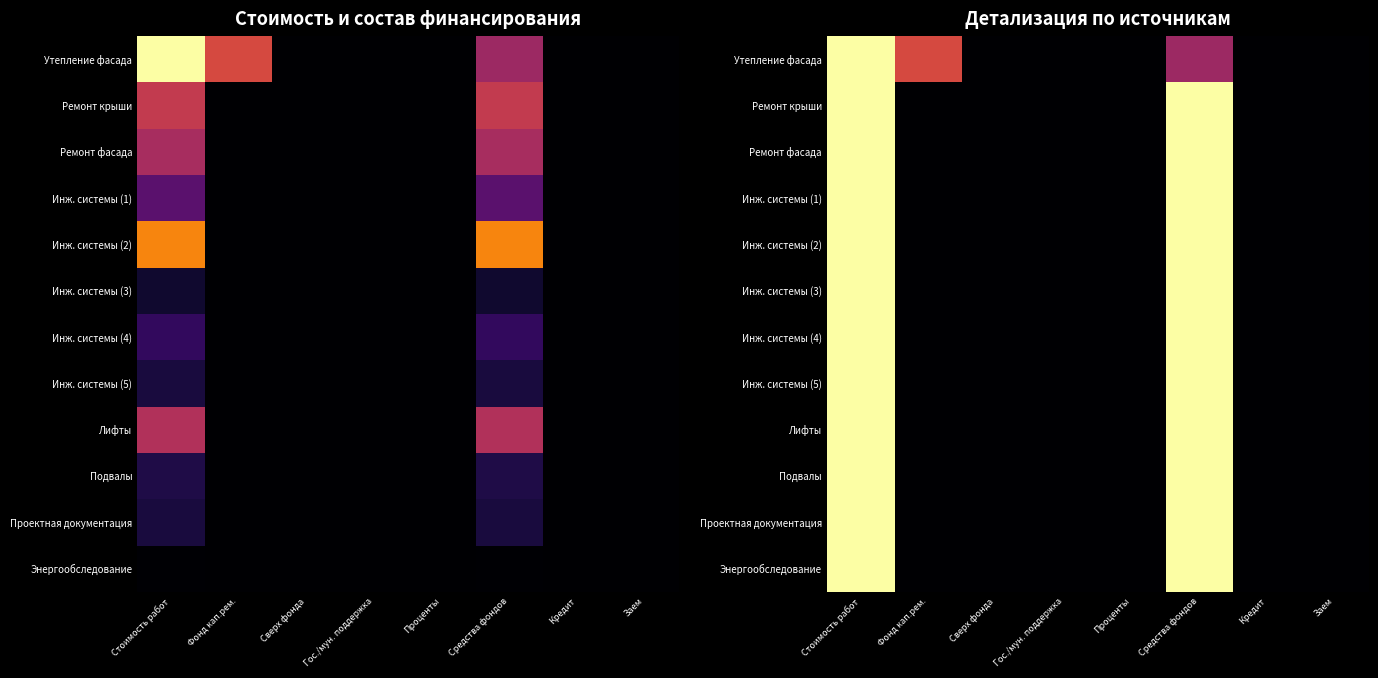

Is it true that Подвалы equals 4836.3 at Стоимость работ?

True